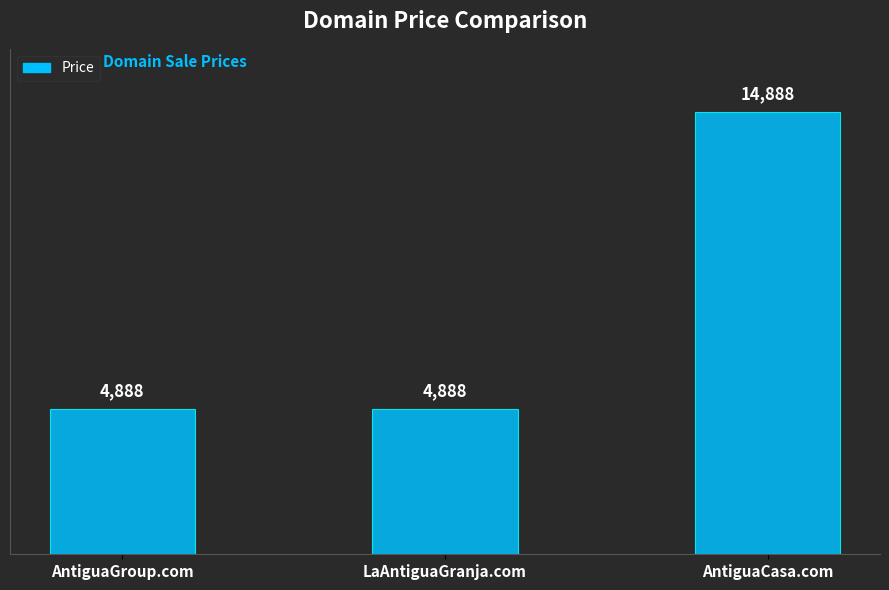

What is the difference between the maximum and second lowest values?

10000